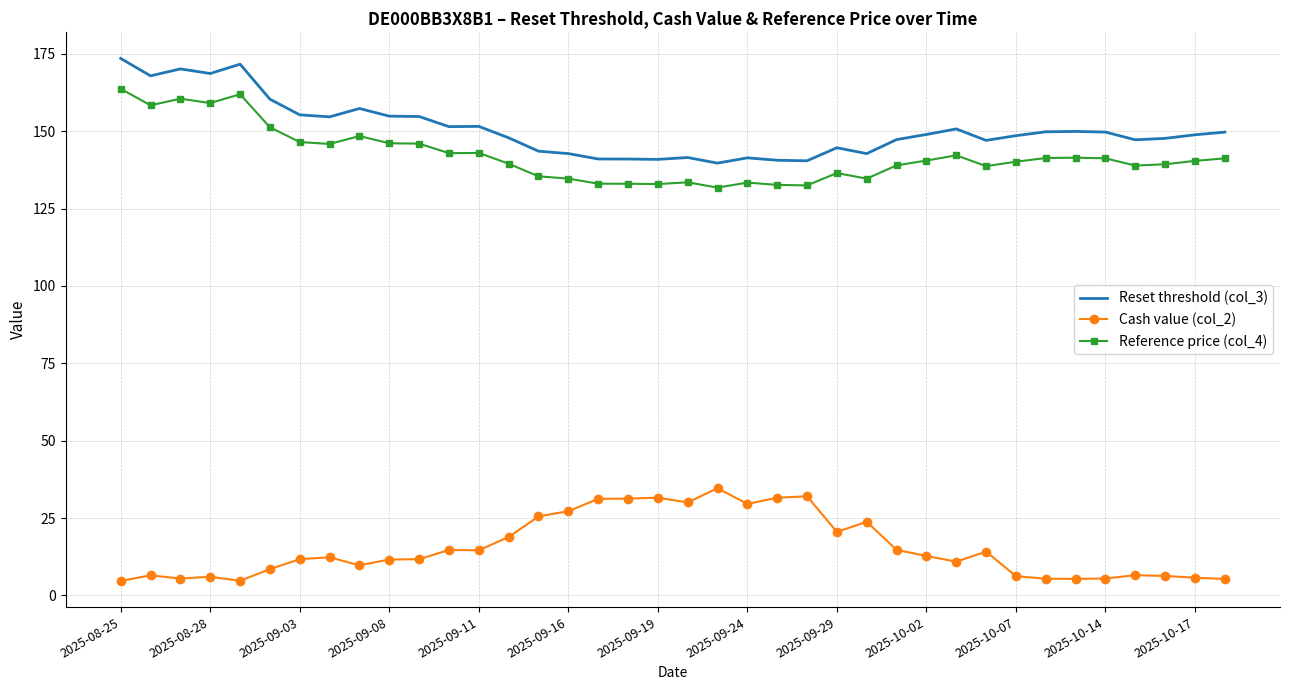

Which series has the largest total across all categories?

Reset threshold (col_3)